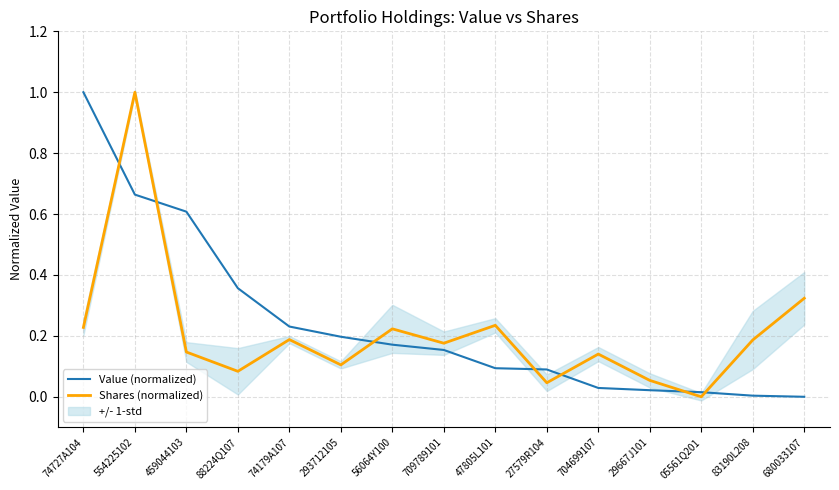

True or false: Value (normalized) has more than 2 interior local peaks.

False